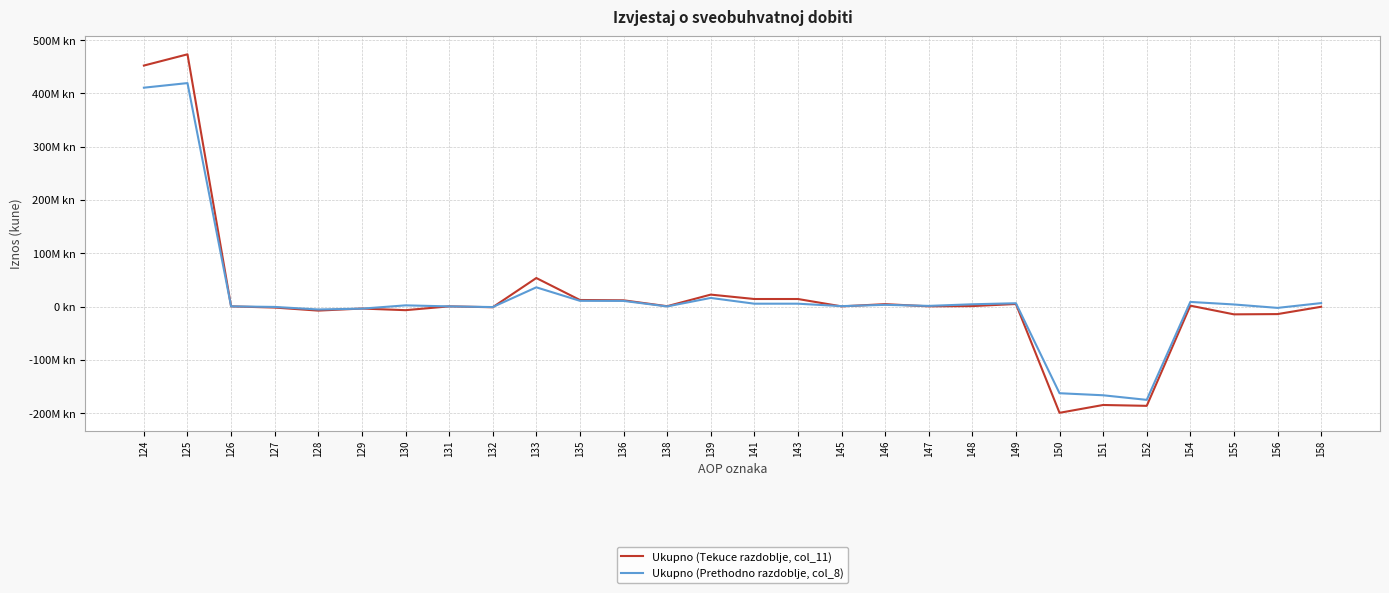

Does the chart display data point markers on the line(s)?

No